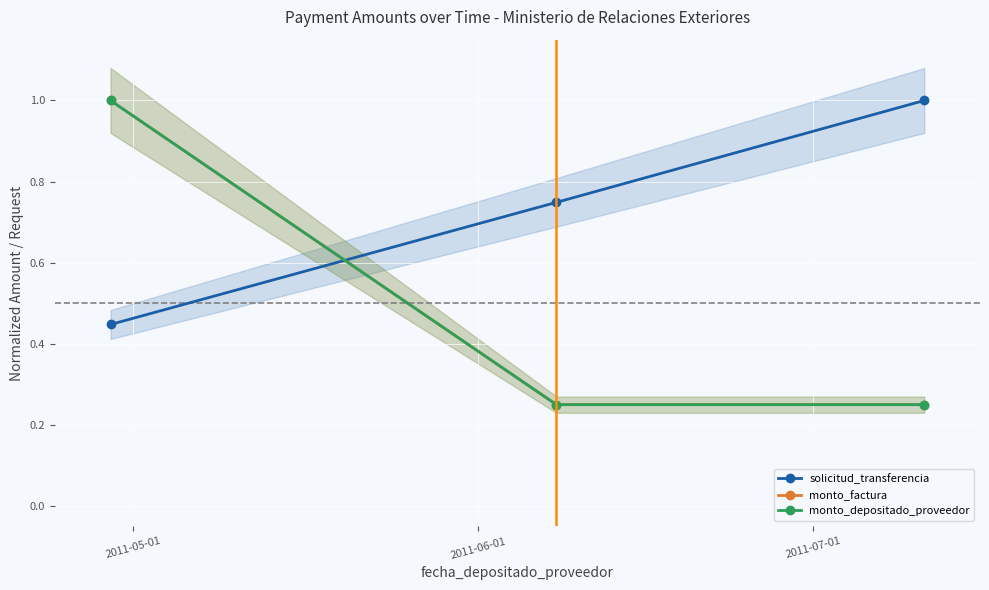

Rank the series by their maximum value, from lowest to highest.

solicitud_transferencia, monto_factura, monto_depositado_proveedor